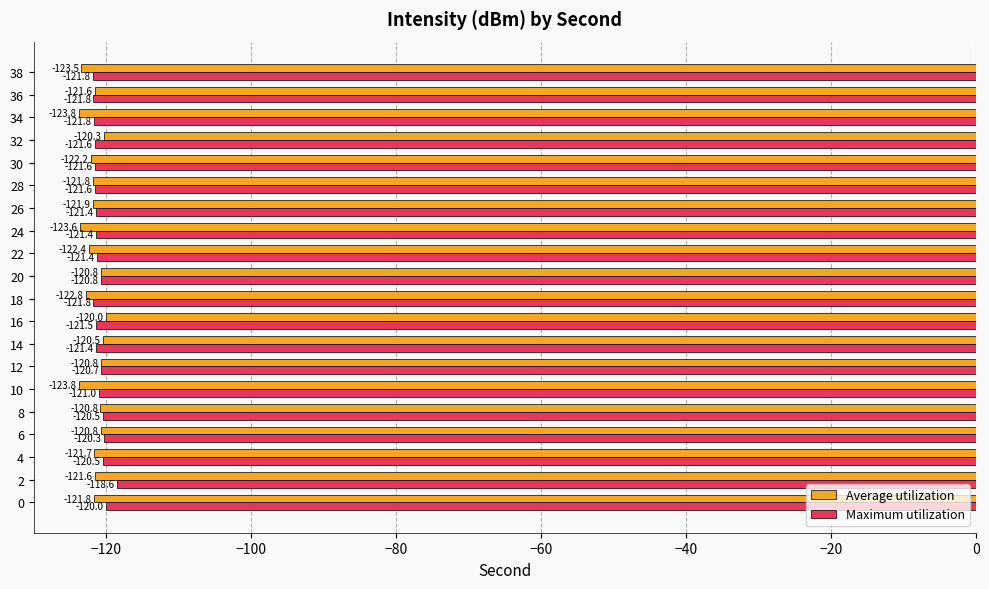

Between 4 and 30, which series saw the biggest shift?

Maximum utilization